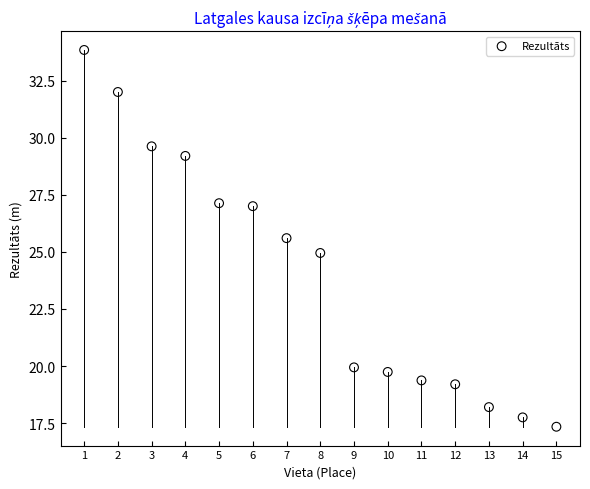

What is the range of X values (max minus min)?

14.0